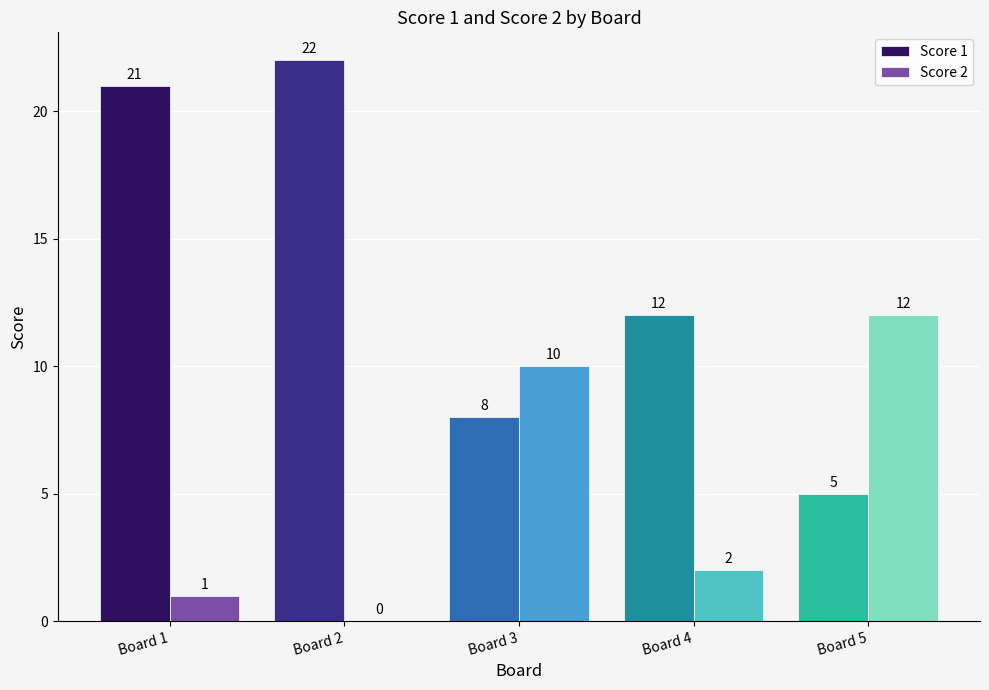

Between Board 2 and Board 3, which series saw the biggest shift?

Score 1